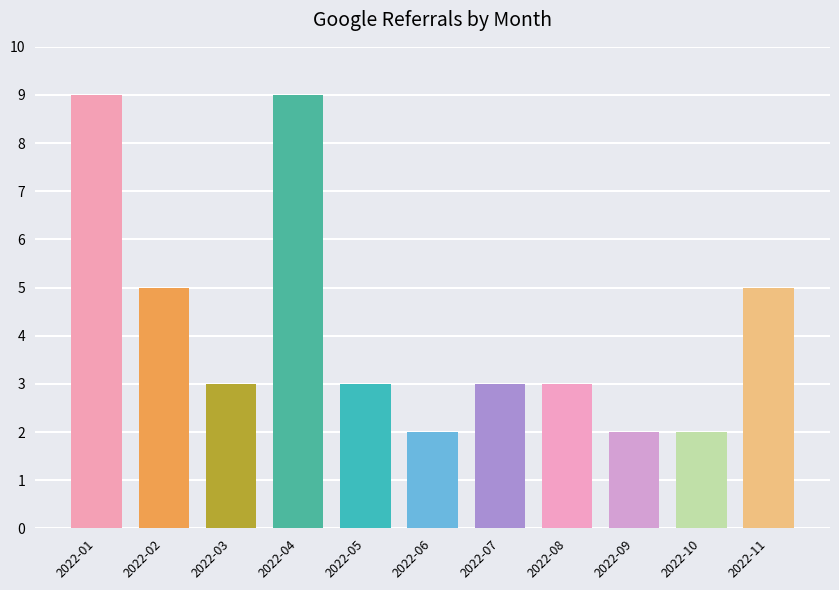

Is it true that the value at 2022-03 is 3?

True